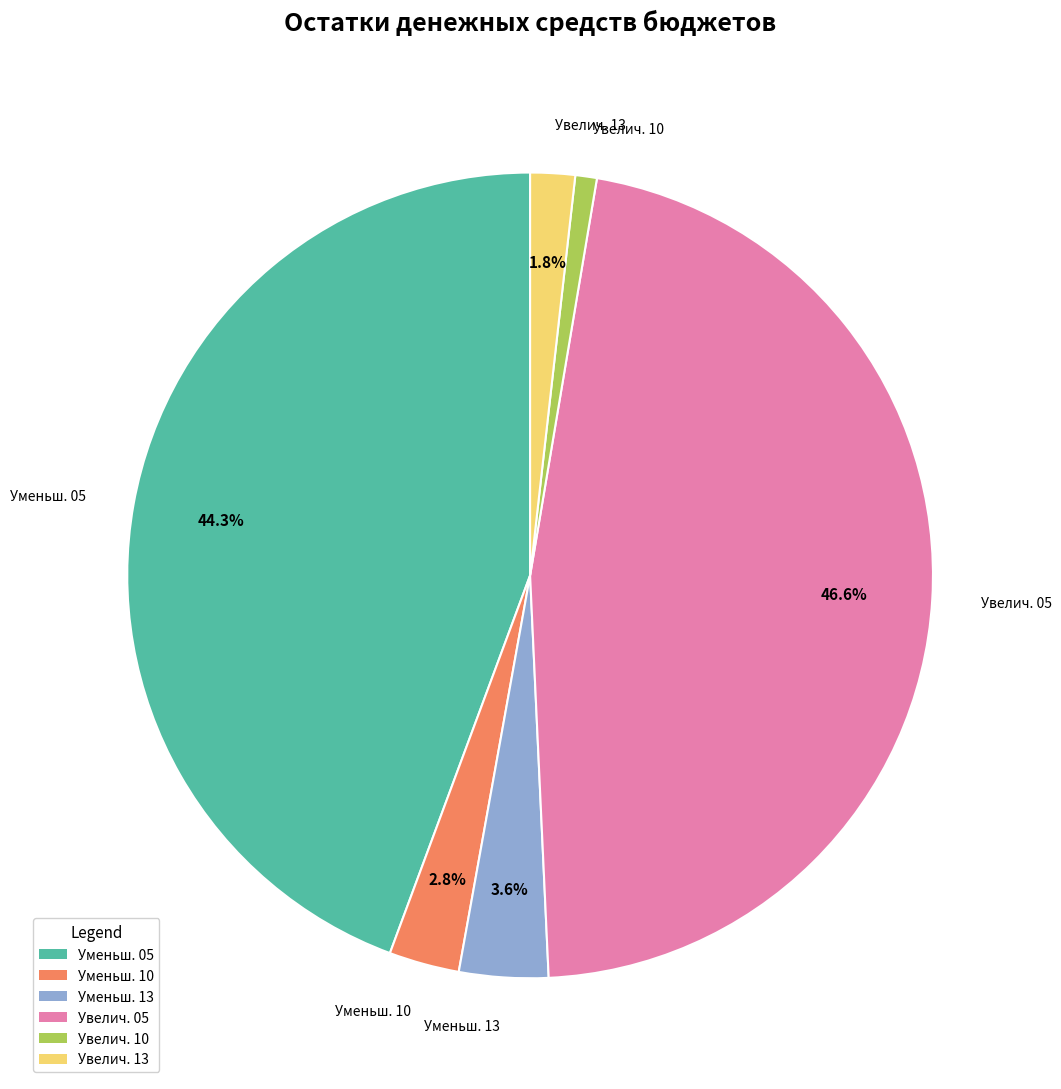

Which has a higher value, Уменьш. 05 or Увелич. 13?

Уменьш. 05